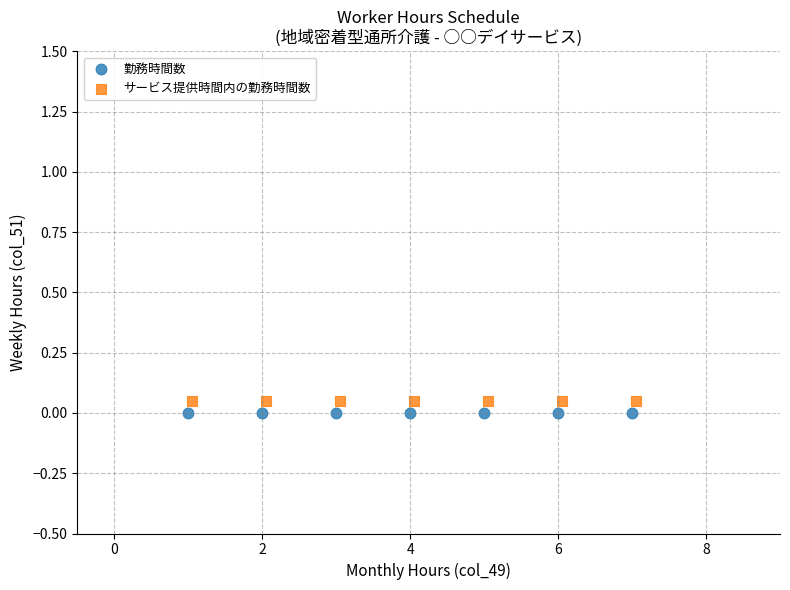

What are all the series names shown in the legend?

勤務時間数, サービス提供時間内の勤務時間数